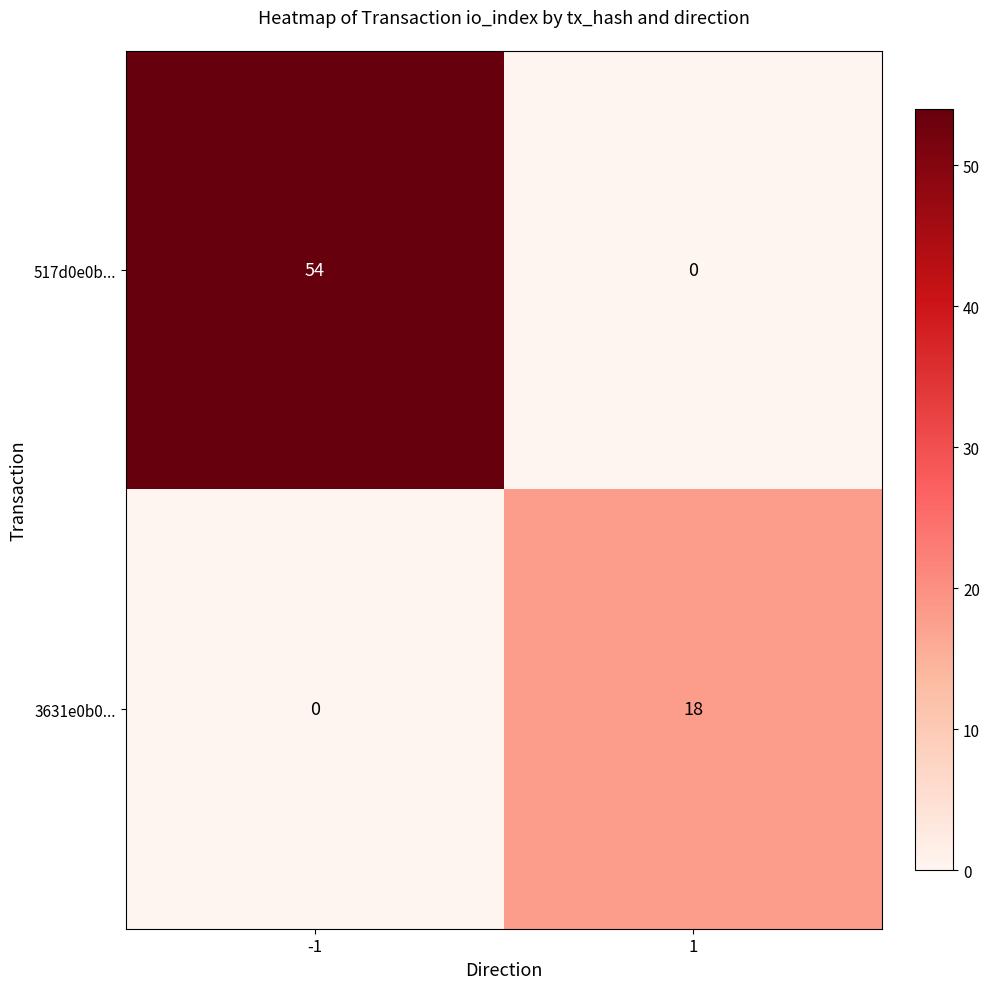

How many values in the 517d0e0b... series are below 54?

1